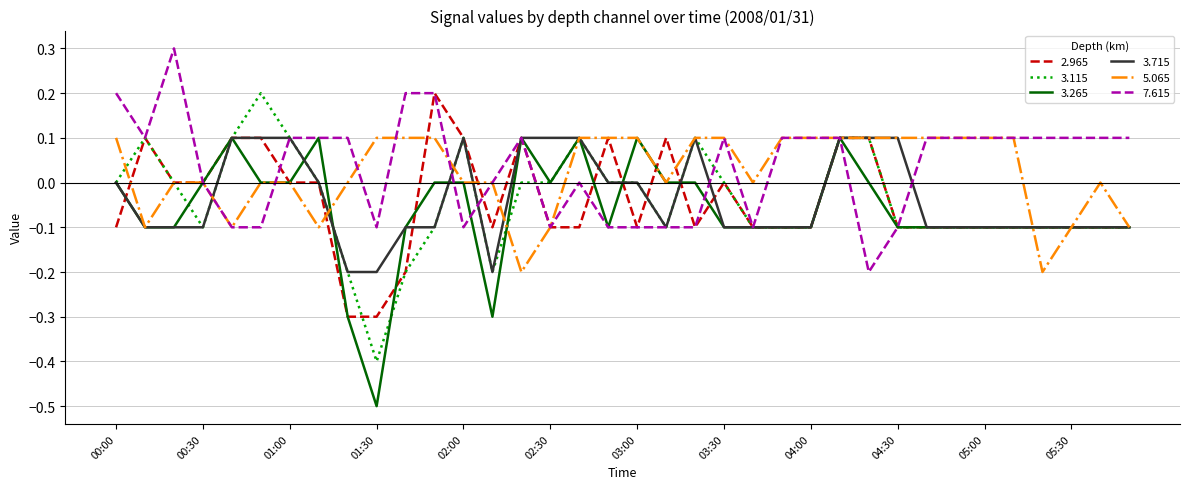

What is the greatest value displayed?

0.3